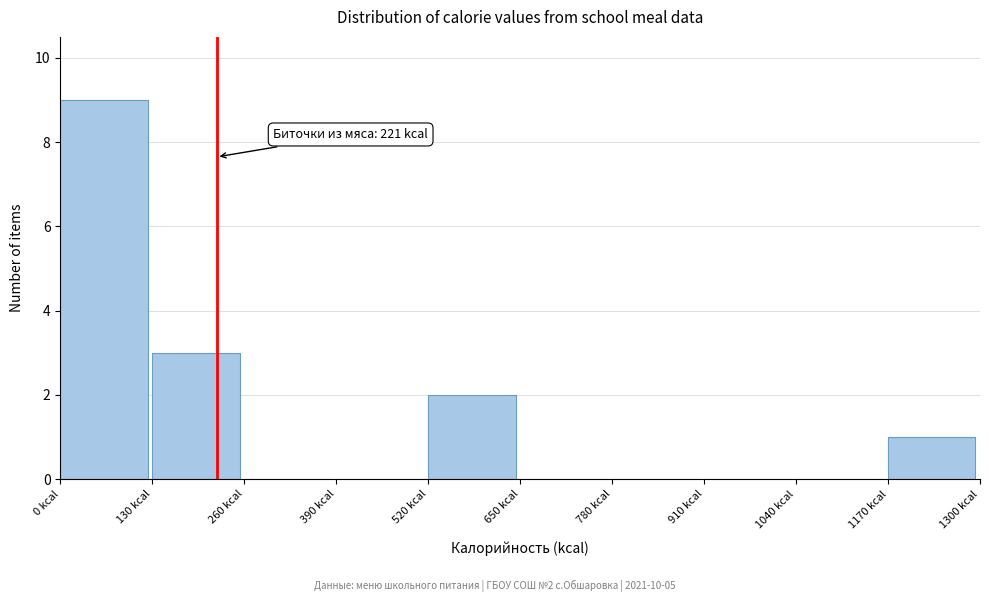

Which range on the x-axis has the tallest bar?

0 to 130